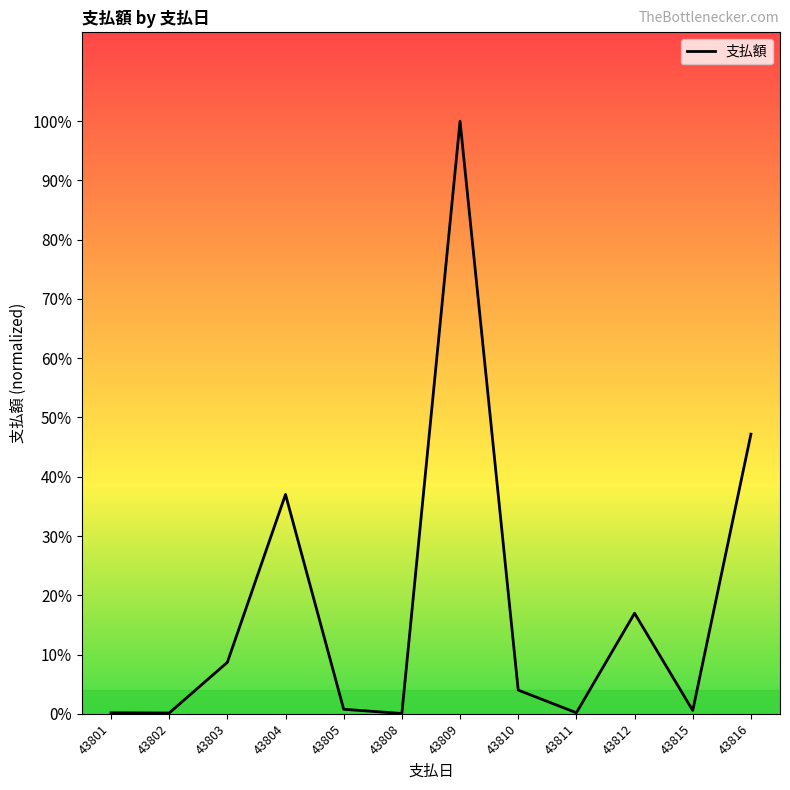

What is the difference between the maximum and second lowest values?

75448823